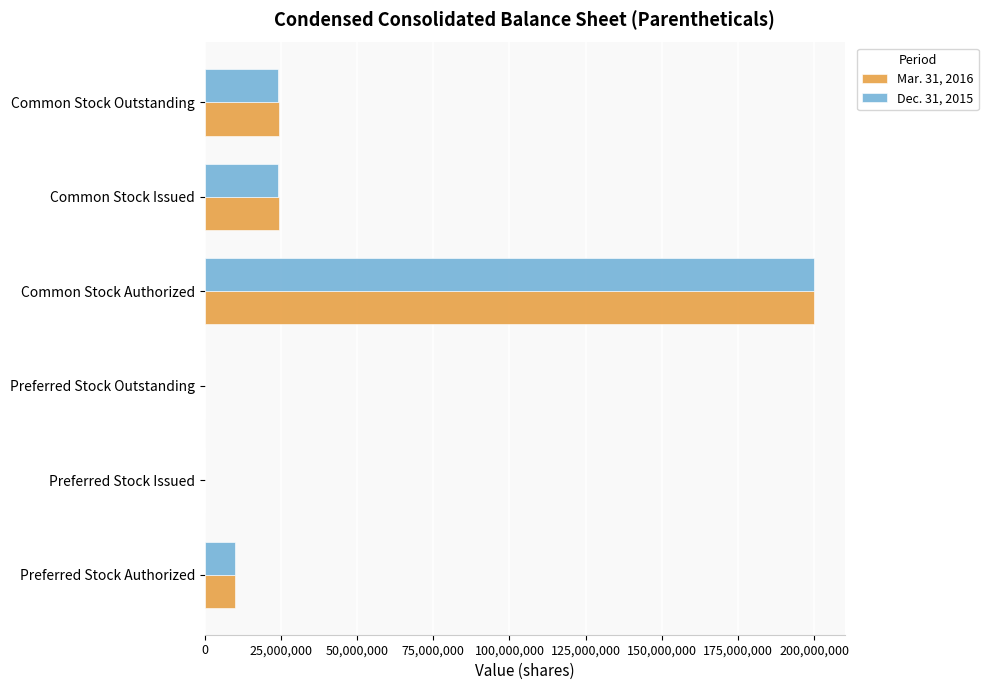

At which category is the sum across all series the highest?

Common Stock Authorized